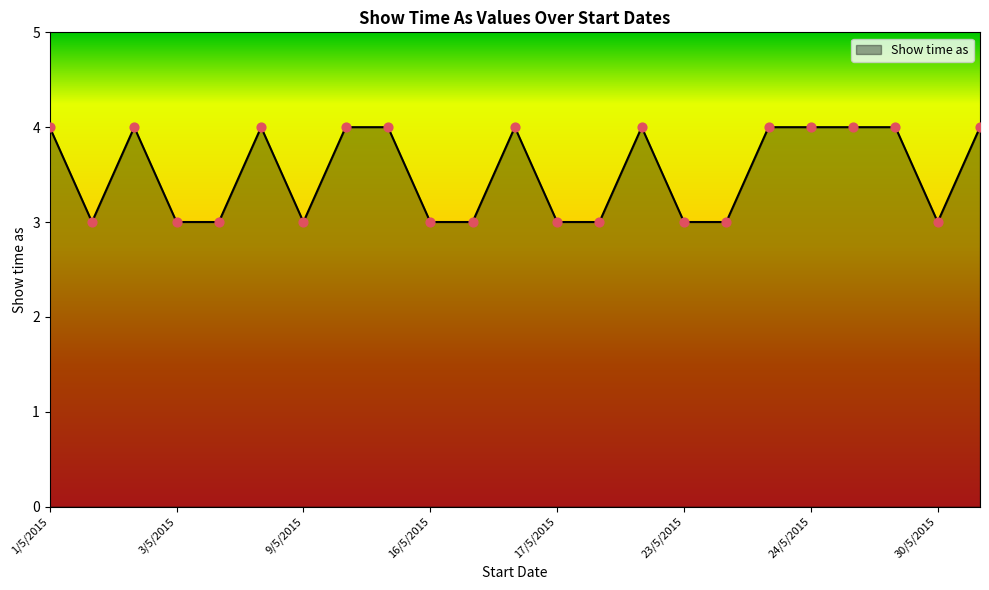

What is the minimum value shown in the chart?

3